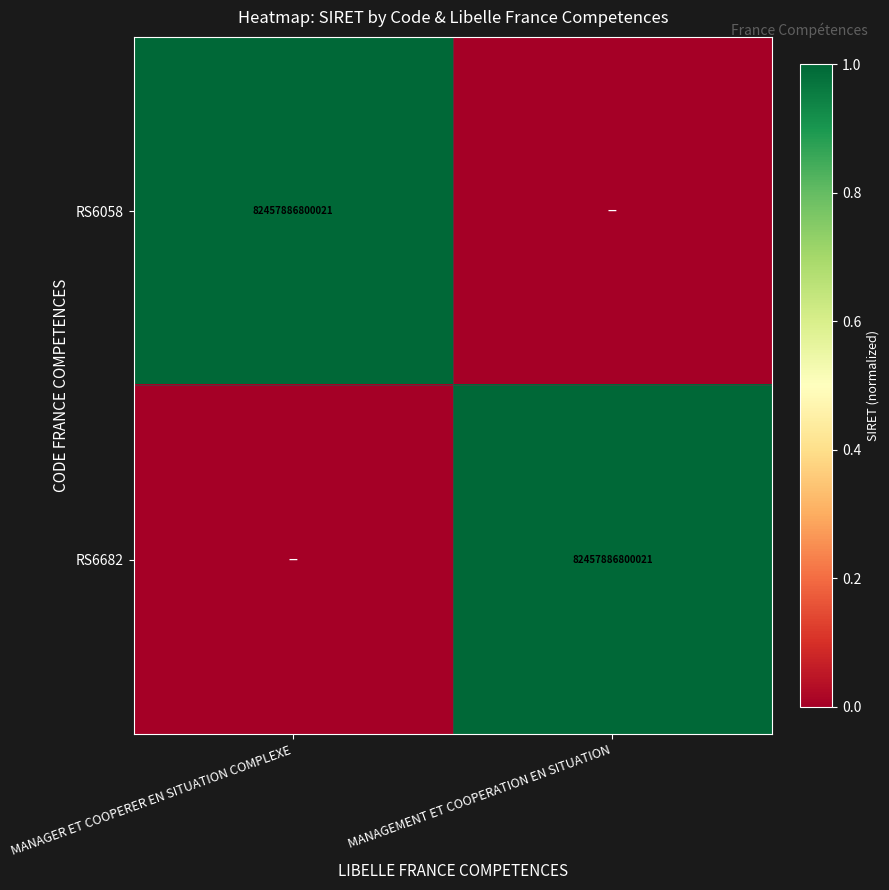

What is the spread (max minus min) of values at MANAGEMENT ET COOPERATION EN SITUATION?

1